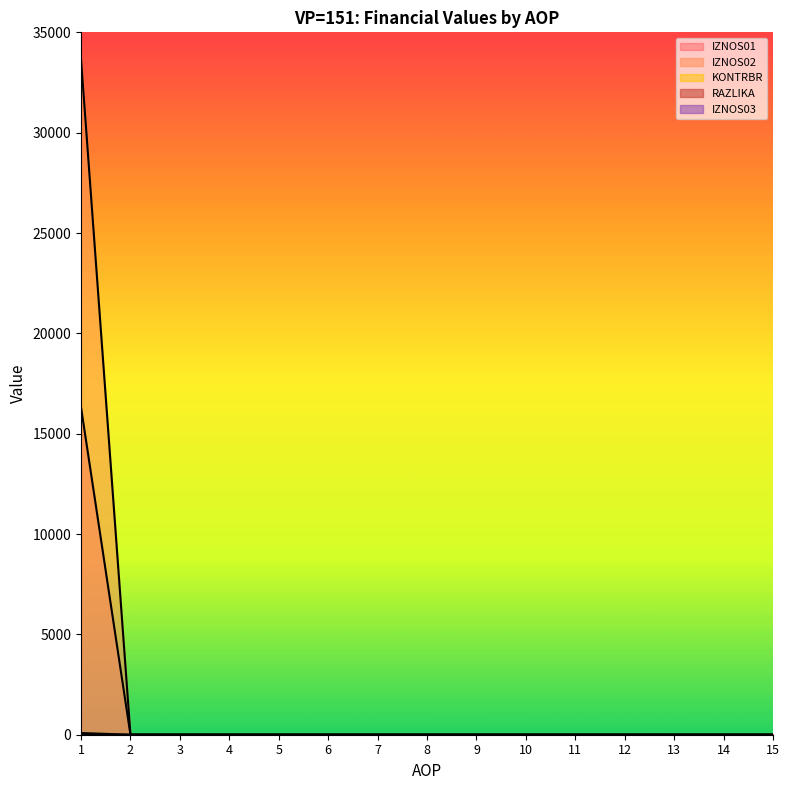

At how many categories does at least one series exceed 13441?

1